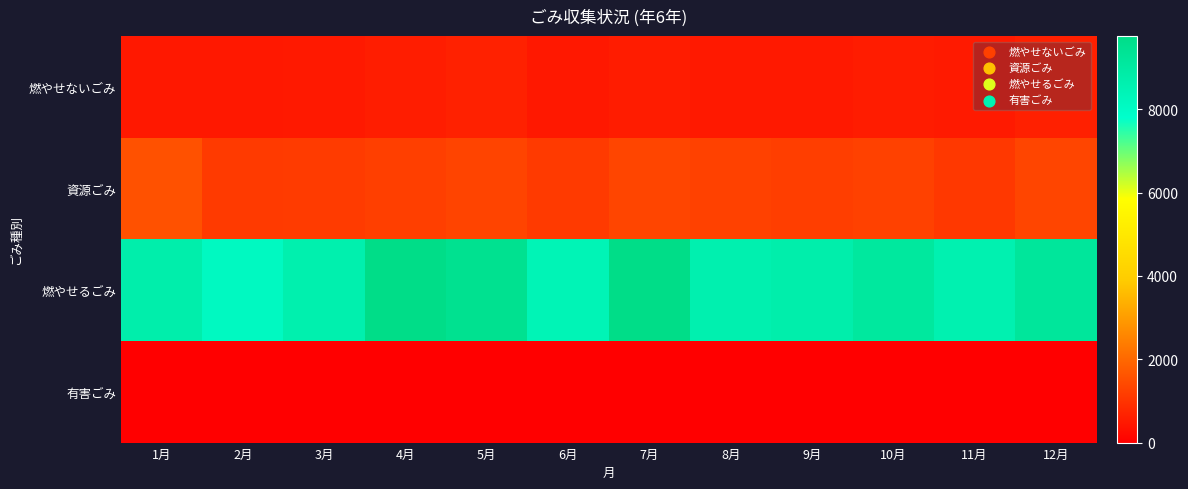

At 9月, list the series in order from smallest to largest.

有害ごみ, 燃やせないごみ, 資源ごみ, 燃やせるごみ